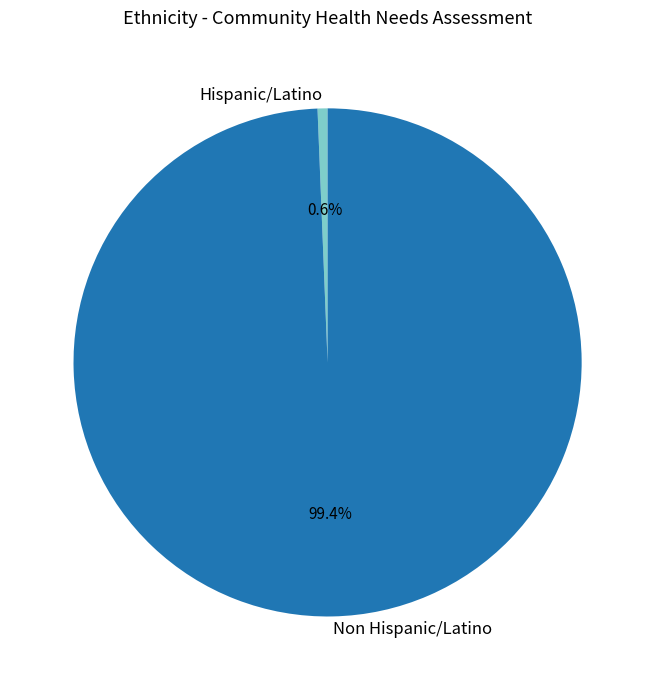

Is there a majority slice in this chart?

Yes